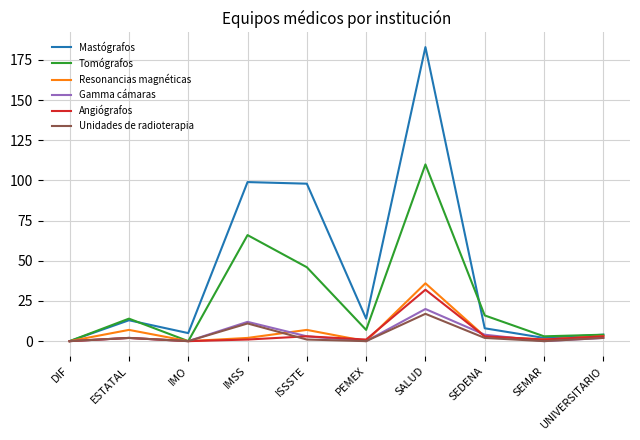

Which series has the largest range (max minus min)?

Mastógrafos